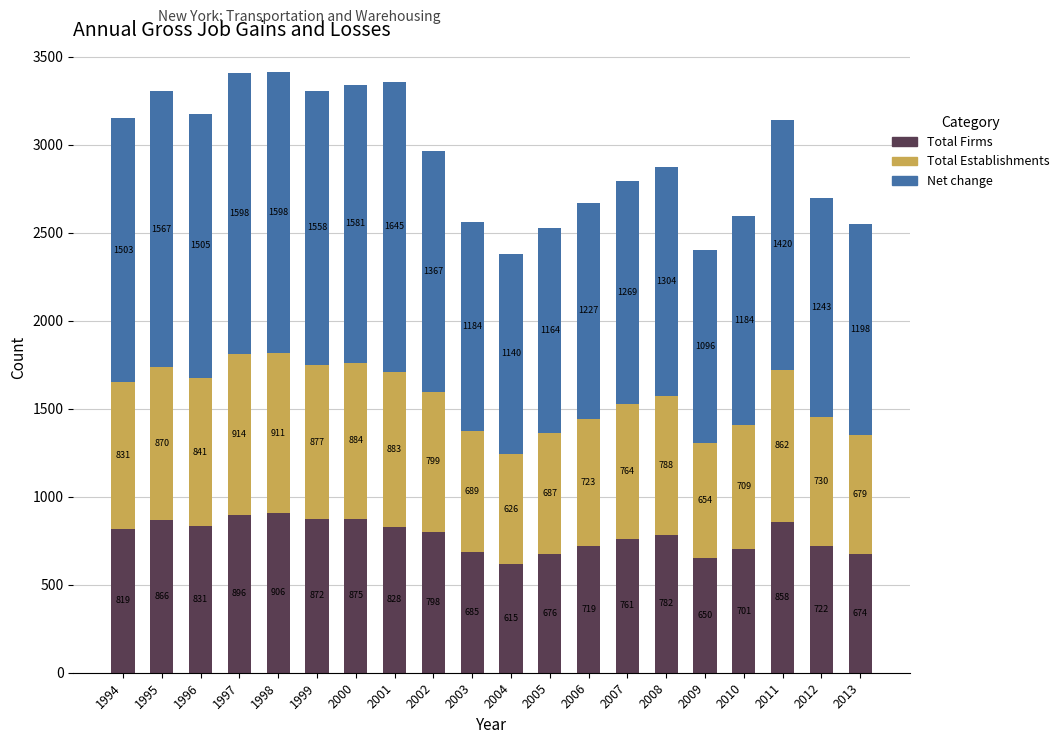

The Total Firms series shows 782 at 2008. True or false?

True